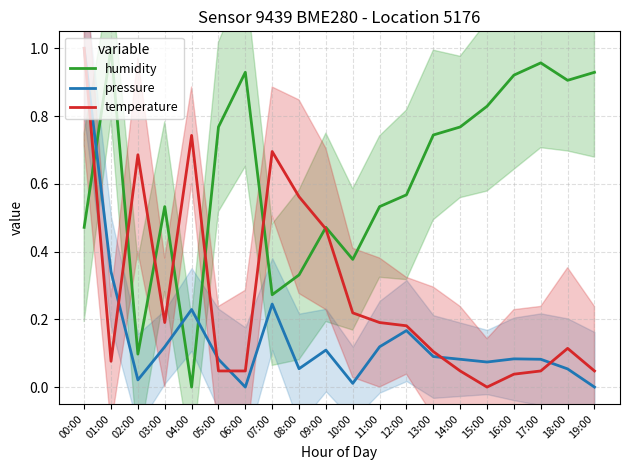

What is the difference between the highest and lowest values at 04:00?

0.7